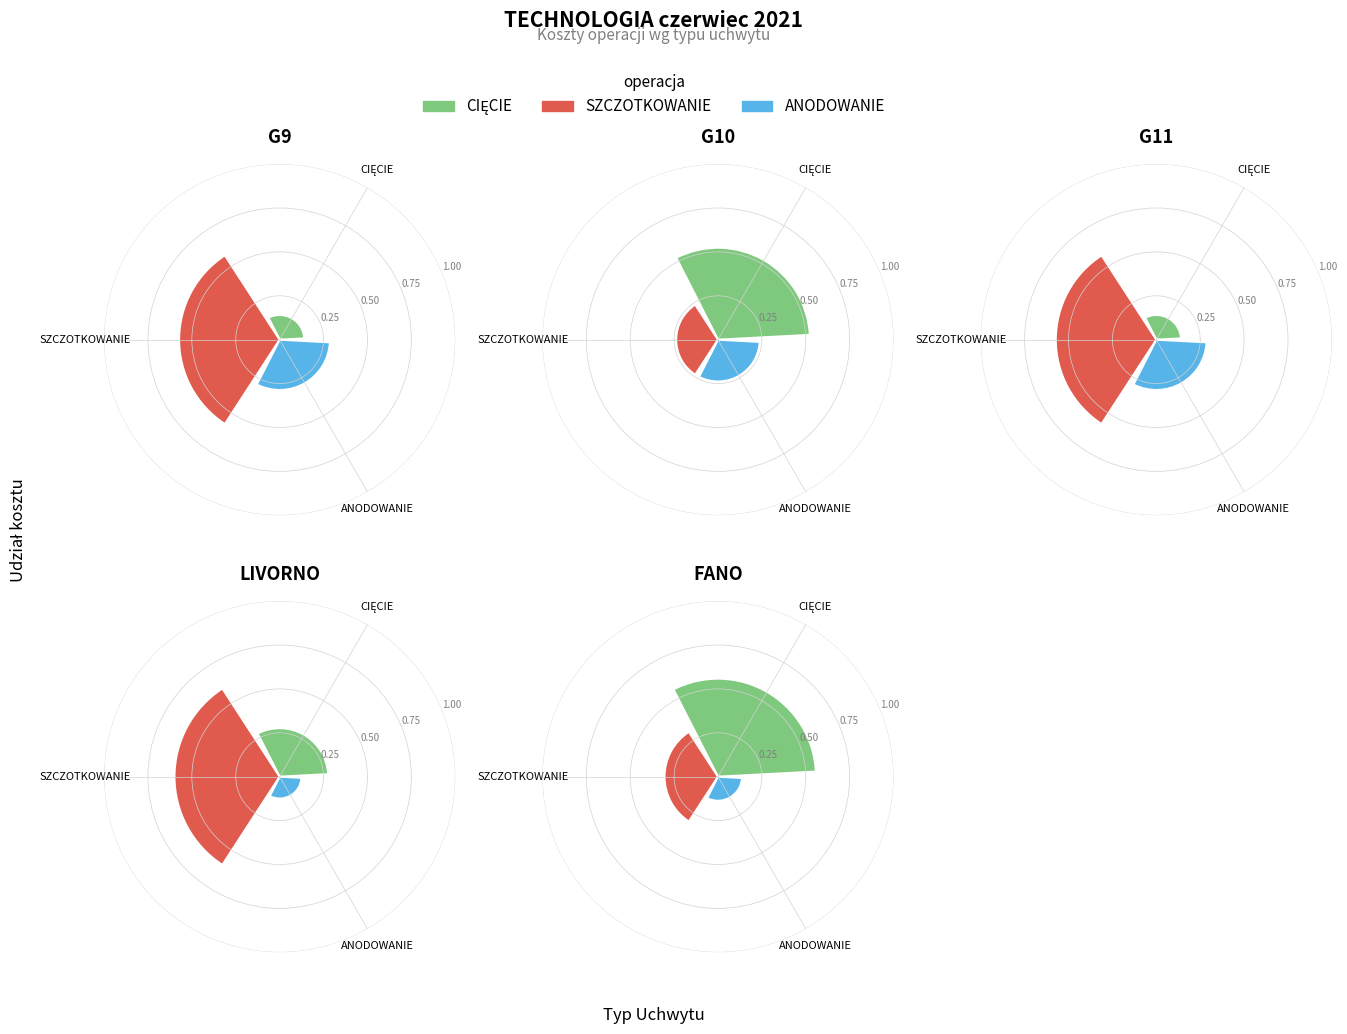

To the nearest percent, what is the combined percentage of G10 and FANO?

56%